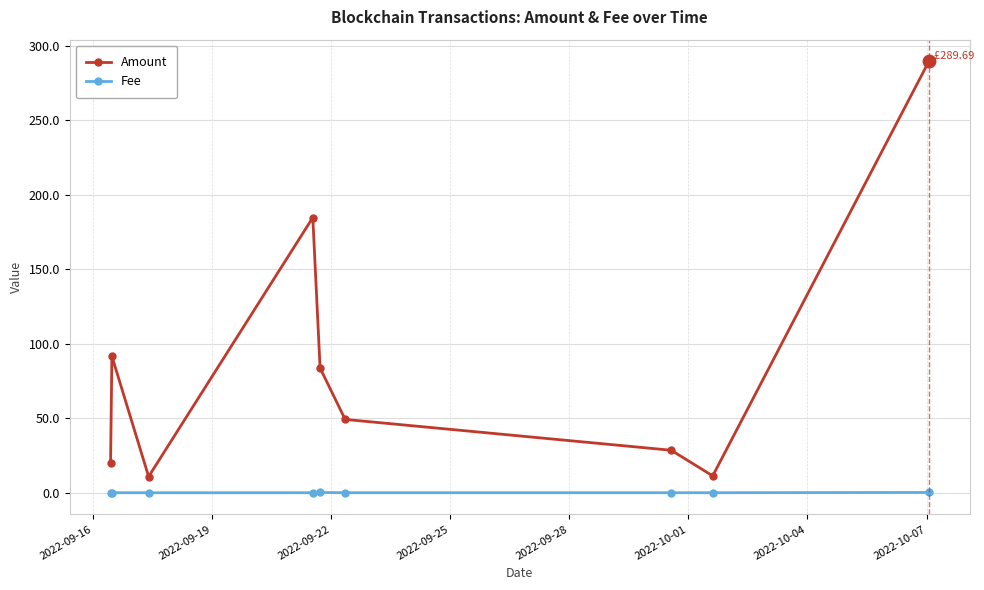

Rank the series by their maximum value, from lowest to highest.

Fee, Amount